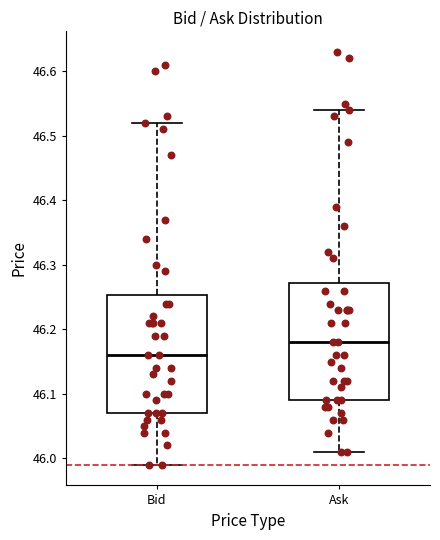

Where is the lower edge of the box for Bid on the y-axis? The values are not printed on the chart, so give them approximately, as read against the axis.

46.07